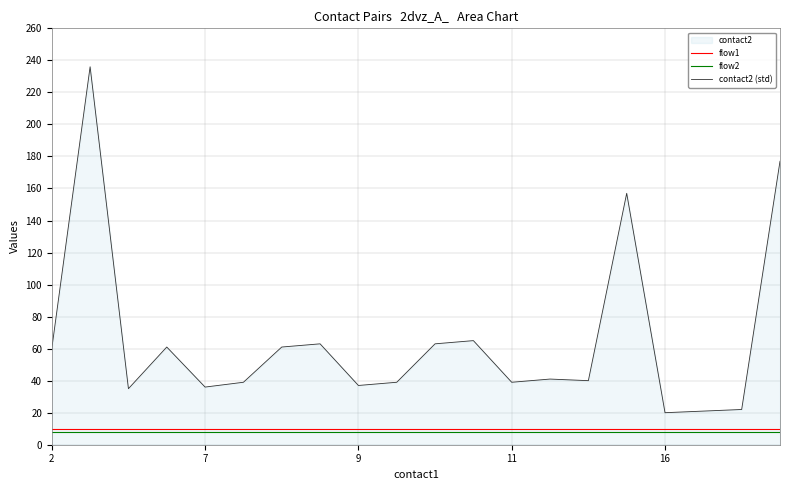

What is the greatest value displayed?

236